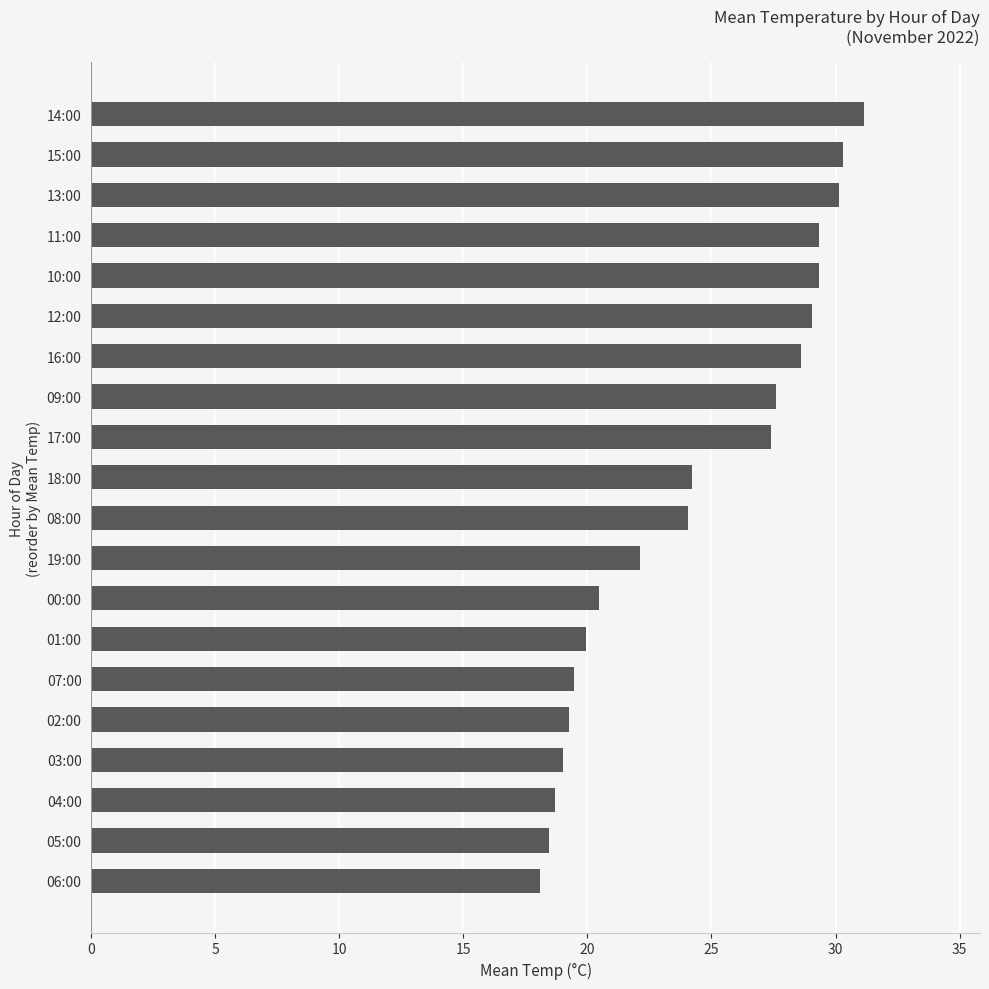

The value at 19:00 is 39.0. True or false?

False